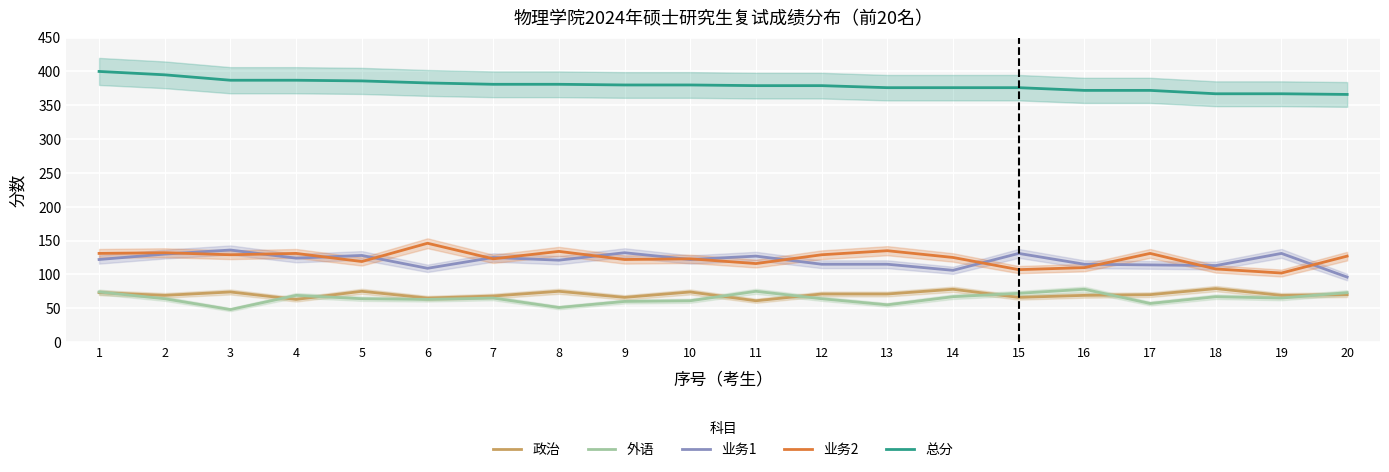

What is the sum of all 总分 values?

7590